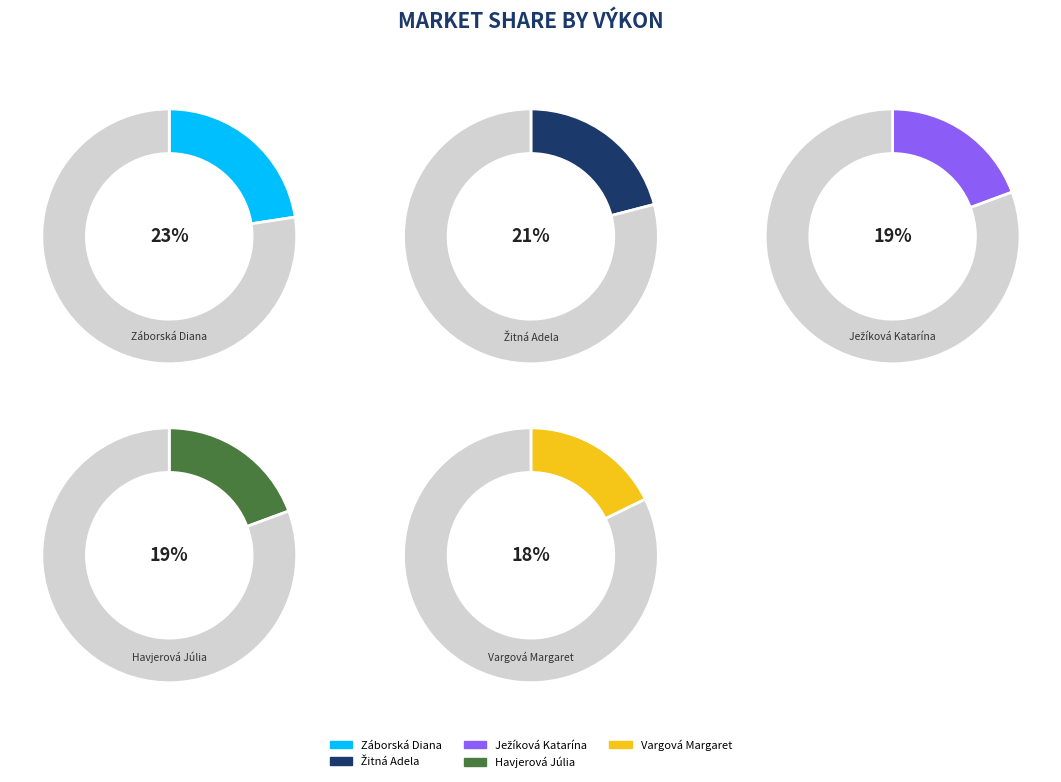

How many segments does this pie chart have?

5